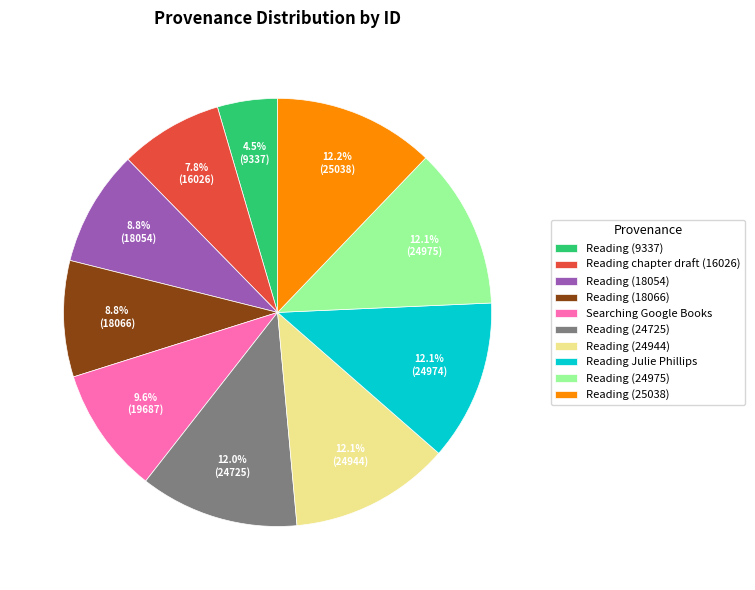

What is the smallest slice in the pie chart?

Reading (9337)